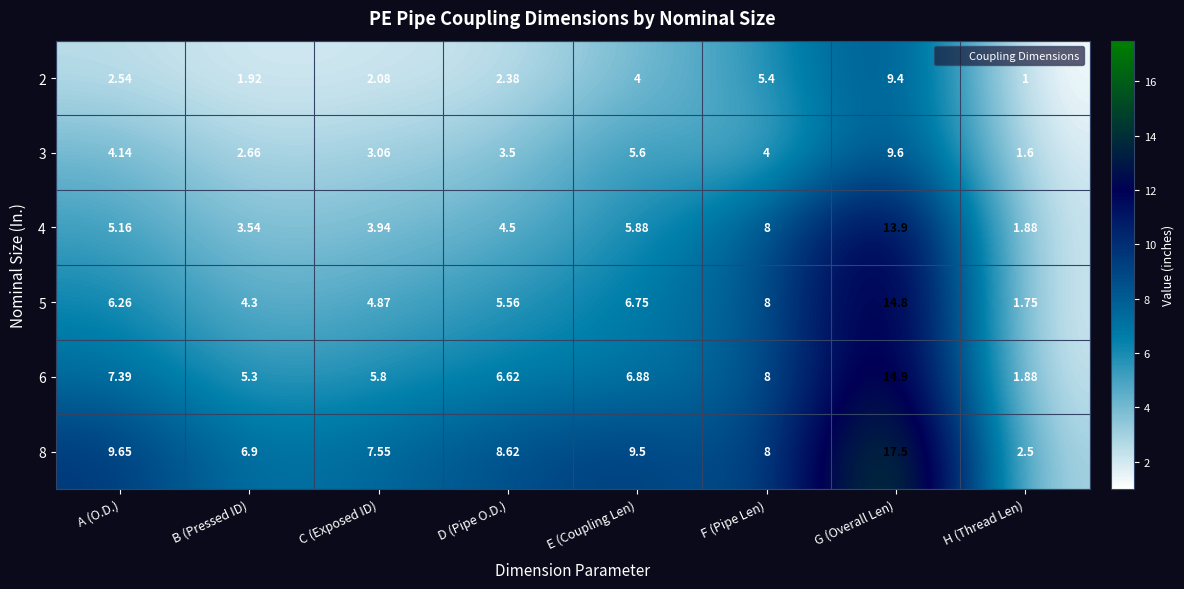

Rank the categories by 6 value from lowest to highest.

H (Thread Len), B (Pressed ID), C (Exposed ID), D (Pipe O.D.), E (Coupling Len), A (O.D.), F (Pipe Len), G (Overall Len)